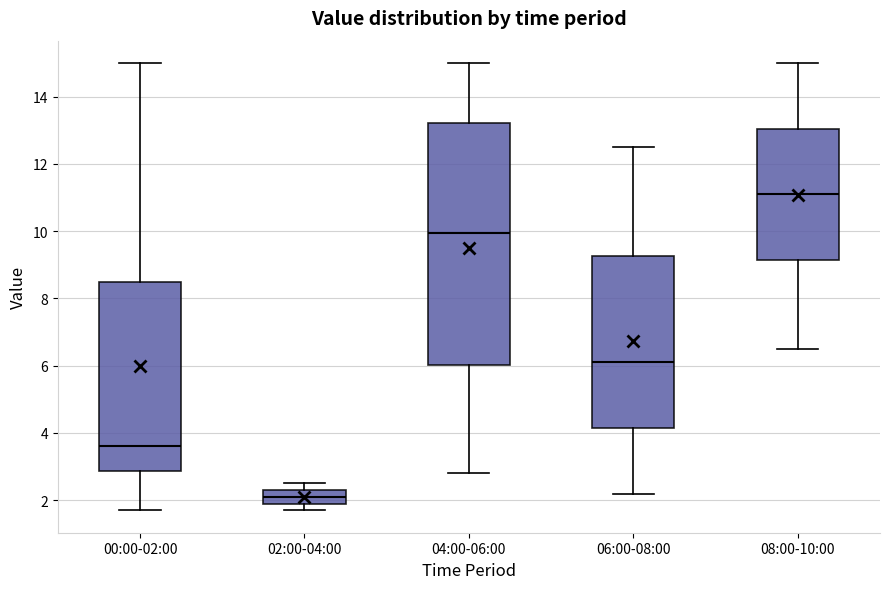

Which box is the tallest, from its lower edge to its upper edge?

04:00-06:00